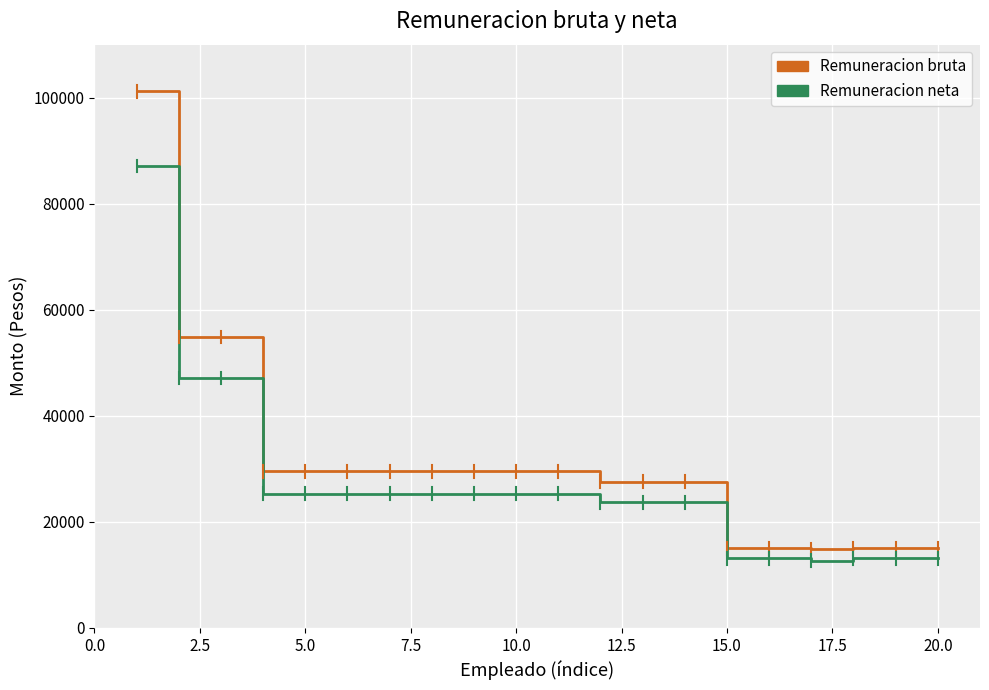

Which series has the largest range (max minus min)?

Remuneracion bruta